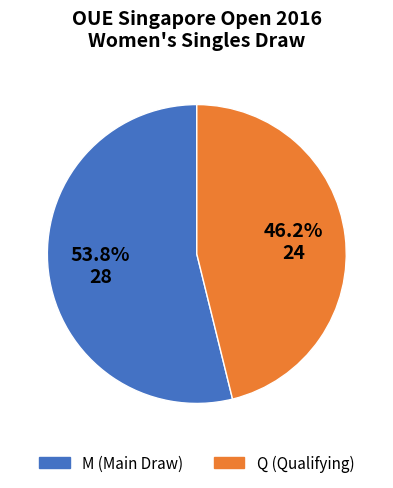

What is the smallest slice in the pie chart?

Q (Qualifying)